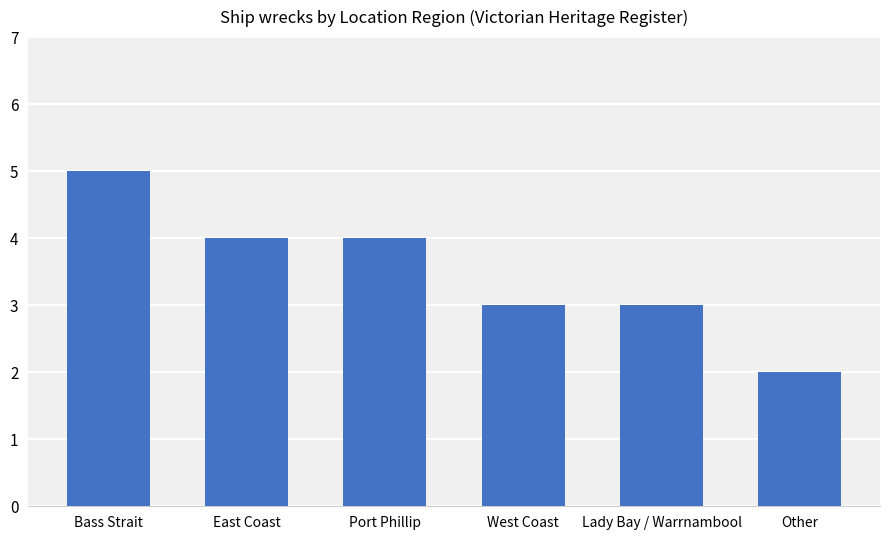

What is the label of the 3rd bar from the left?

Port Phillip